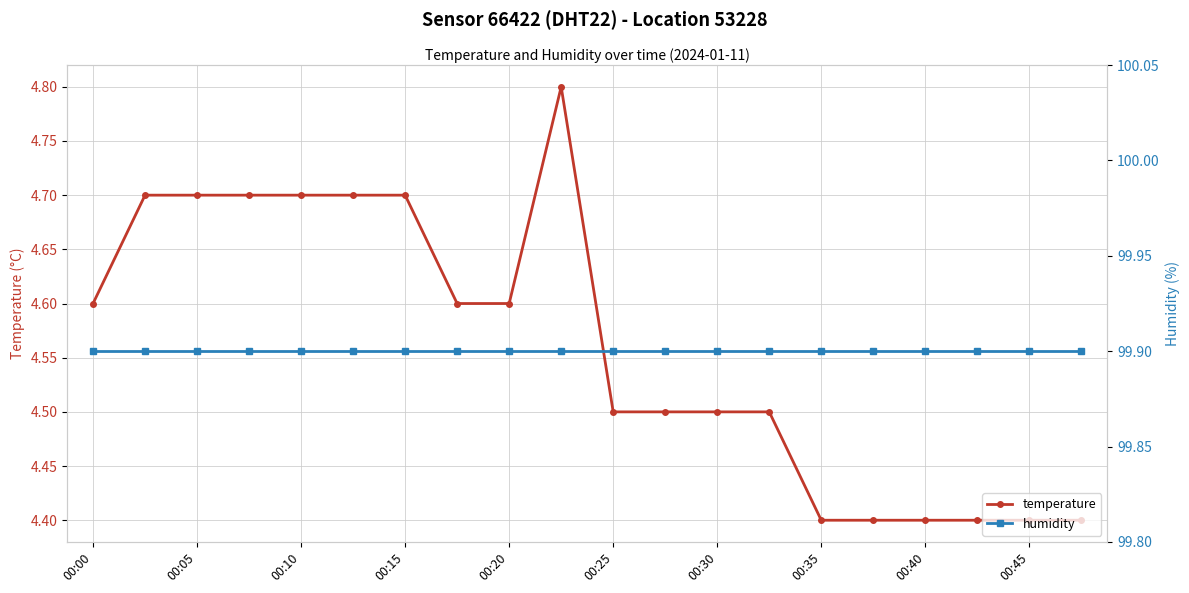

What is the difference between the second highest and second lowest values in the temperature series?

0.3